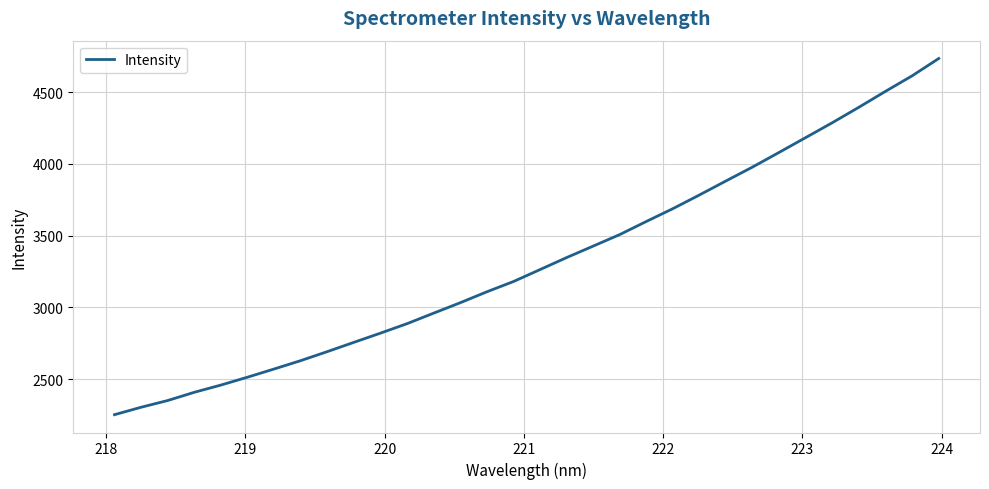

What is the difference between the maximum and minimum values?

2481.0